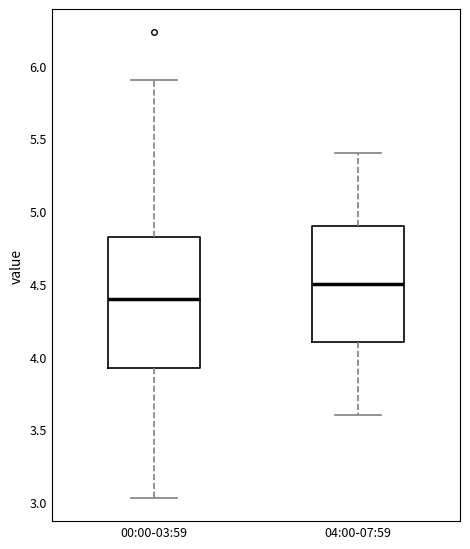

Reading left to right, transcribe this box plot: for each box, give where its median line is, the range the box spans, and where its two whiskers end, as read against the y-axis. The values are not printed on the chart, so give them approximately, as read against the axis.

00:00-03:59: median 4.40, box 3.90 to 4.85, whiskers 3.05 to 5.90
04:00-07:59: median 4.50, box 4.10 to 4.90, whiskers 3.60 to 5.40